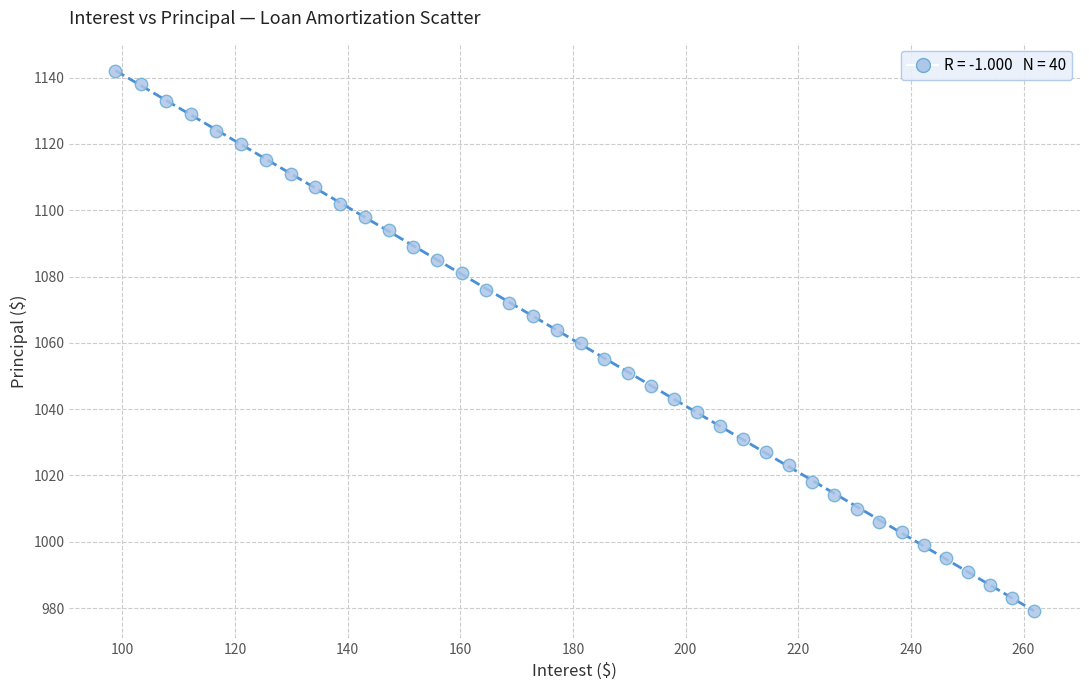

What is the range of Y values (max minus min)?

163